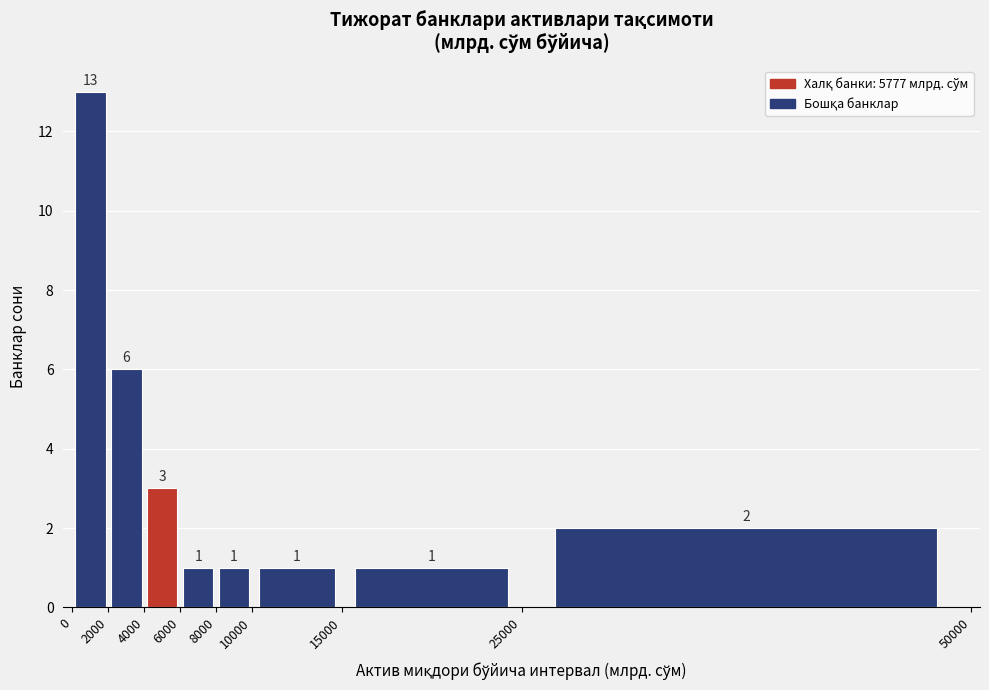

Reading left to right, list every bar in this chart as the range it spans on the x-axis followed by its height.

0 to 2000: 13
2000 to 4000: 6
4000 to 6000: 3
6000 to 8000: 1
8000 to 10000: 1
10000 to 15000: 1
15000 to 25000: 1
25000 to 50000: 2